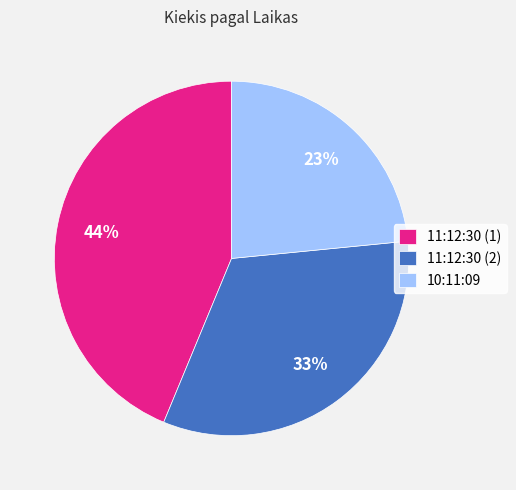

Which slice is the smallest?

10:11:09